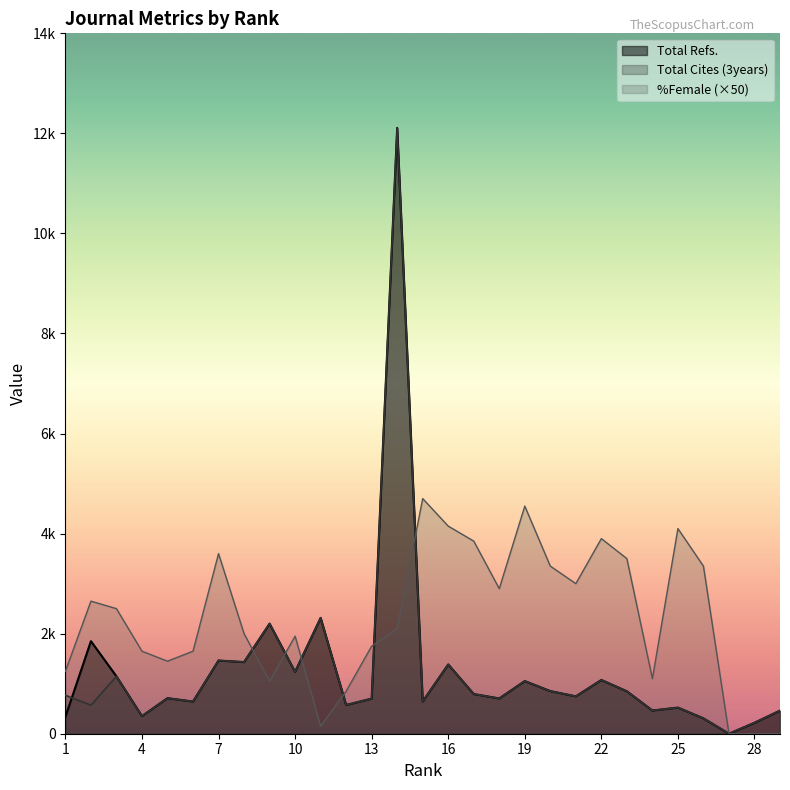

How many values in Total Refs. are above zero?

28